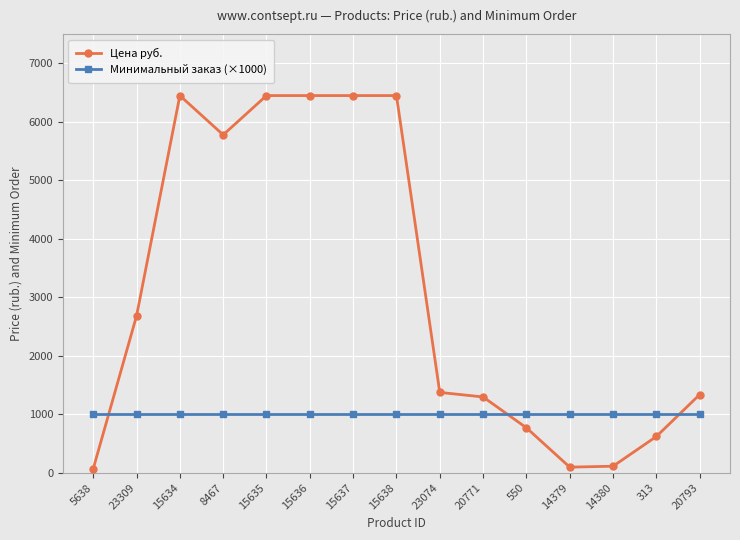

What value does the Минимальный заказ (×1000) series have at 15637?

1000.0